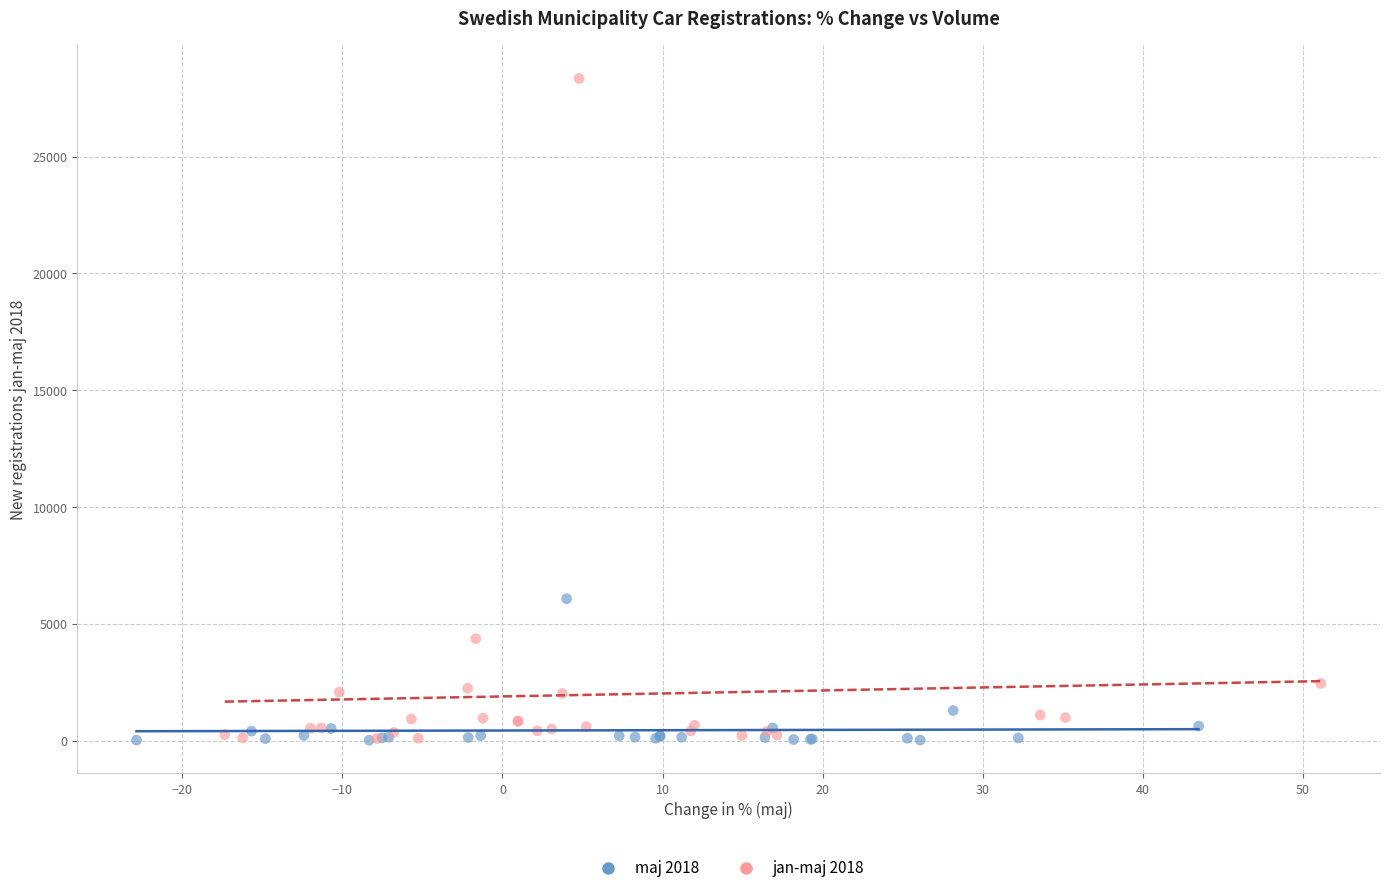

Which series reaches the maximum Y coordinate?

jan-maj 2018